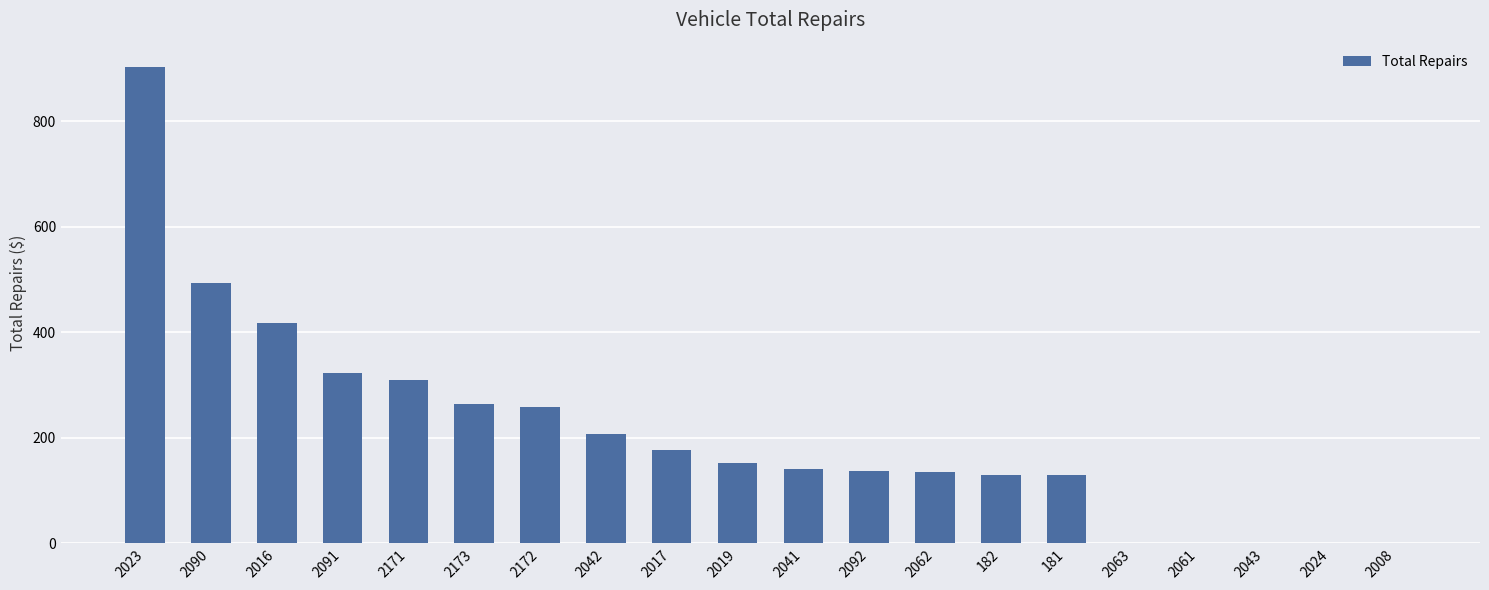

True or false: the data shows 244 at 2090.

False